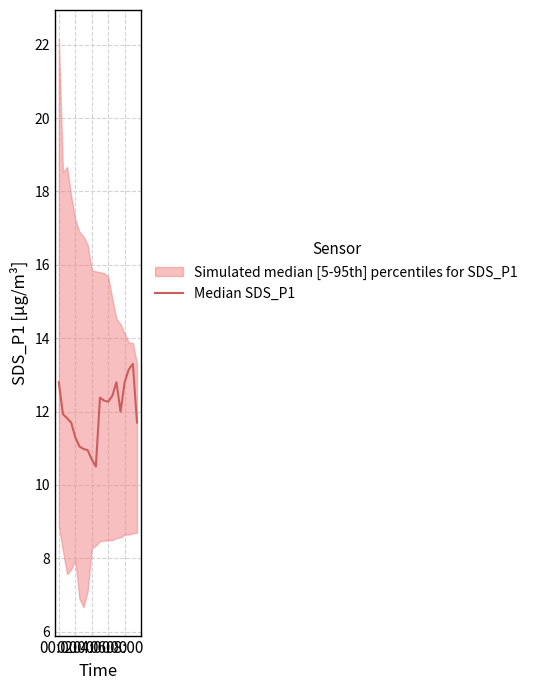

Reading right to left, transcribe all the data shown in this chart.

11.7	13.3	13.2	12.8	12.0	12.8	12.4	12.3	12.3	12.4	10.5	10.7	10.9	11.0	11.1	11.3	11.7	11.8	11.9	12.8